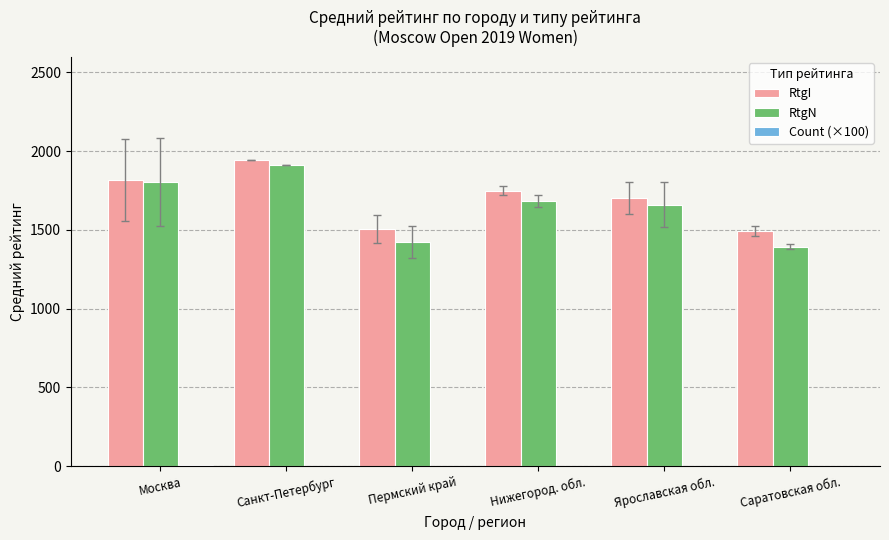

Does the chart contain stacked bars?

No